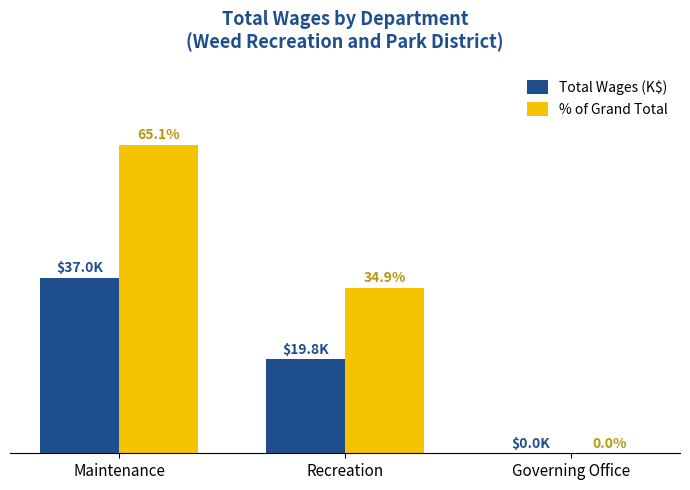

Which label corresponds to the largest value in the chart?

Maintenance